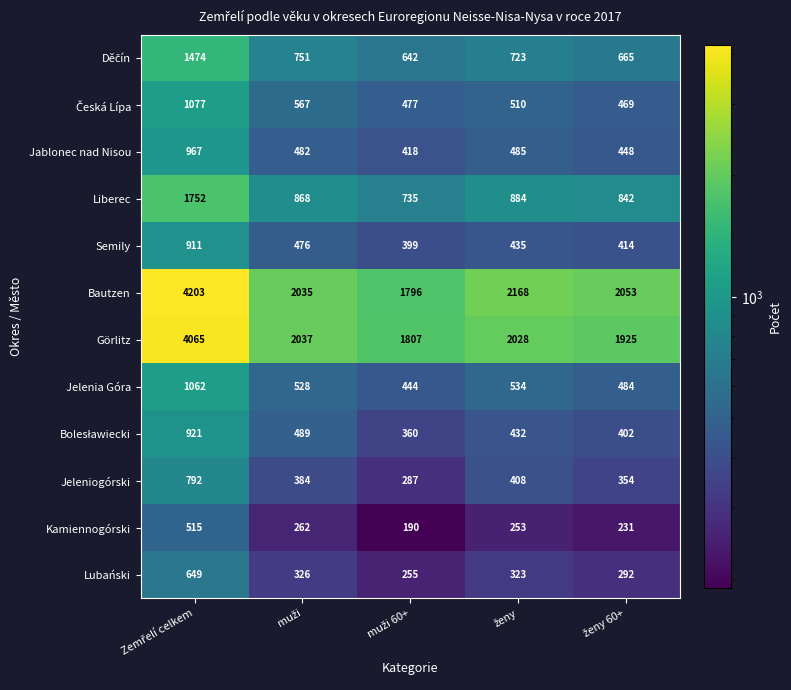

What is the maximum value for Semily?

911